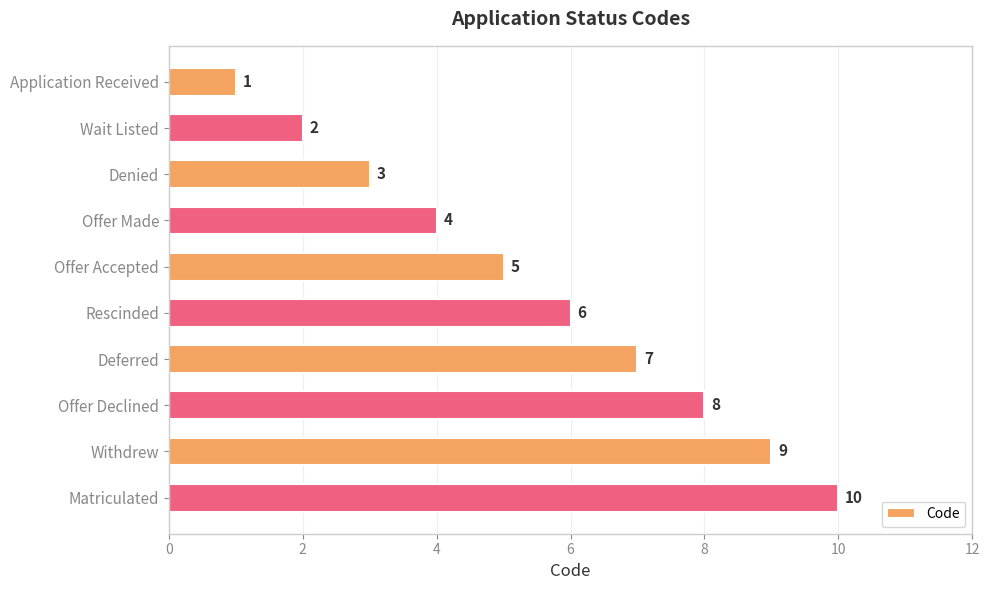

Count the number of data series in this chart.

1